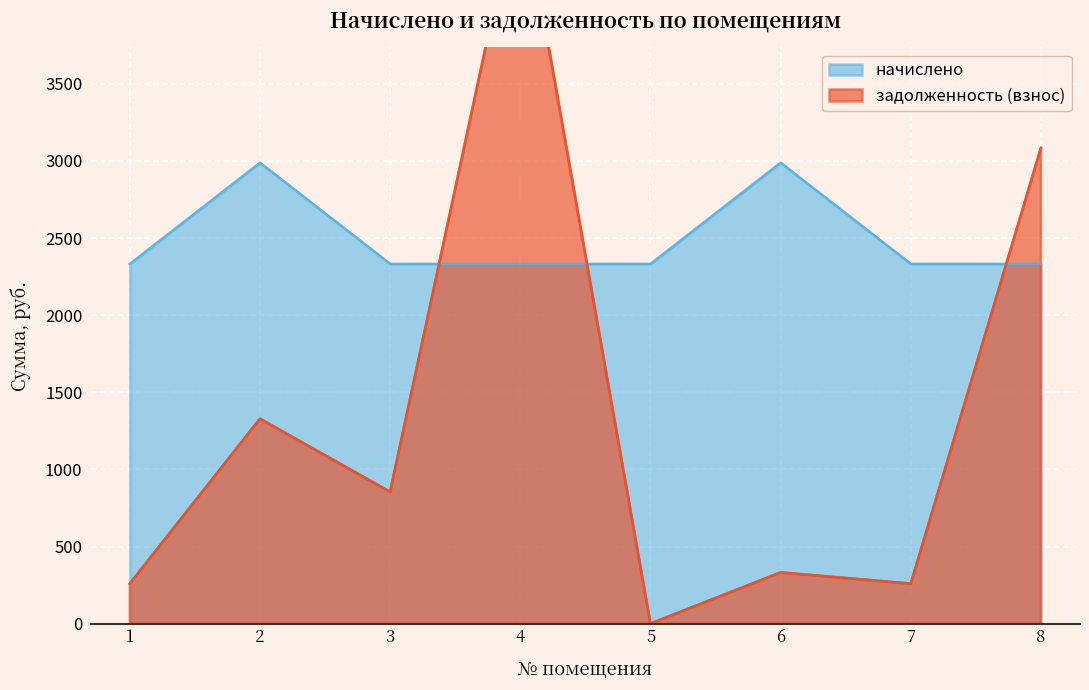

What is the value of the начислено point at the 4th from the left?

2332.8